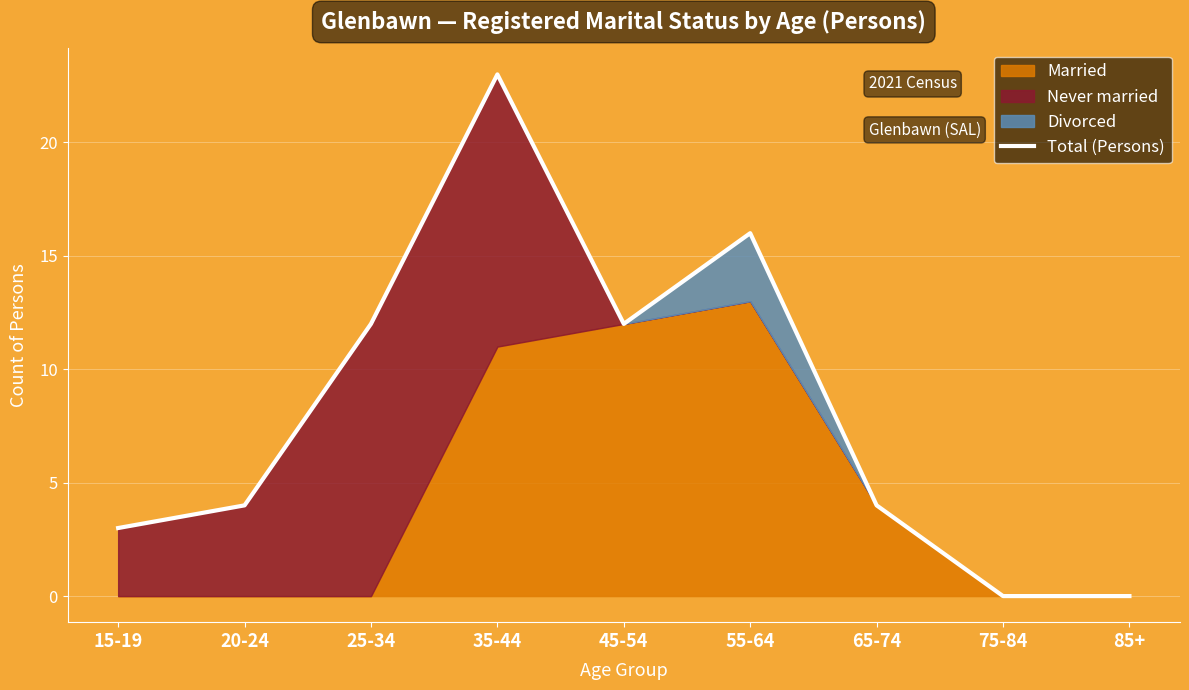

What is the change in value from 15-19 to 75-84?

-3